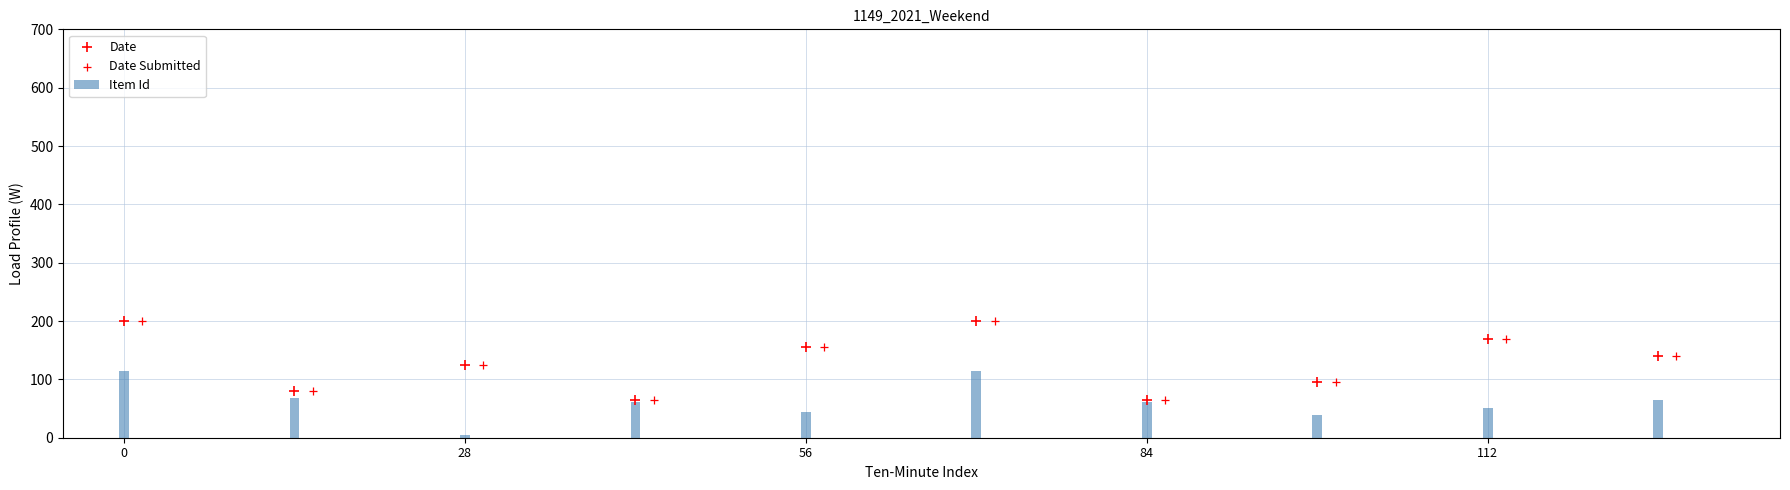

Which series has the largest Y range (max minus min)?

Date